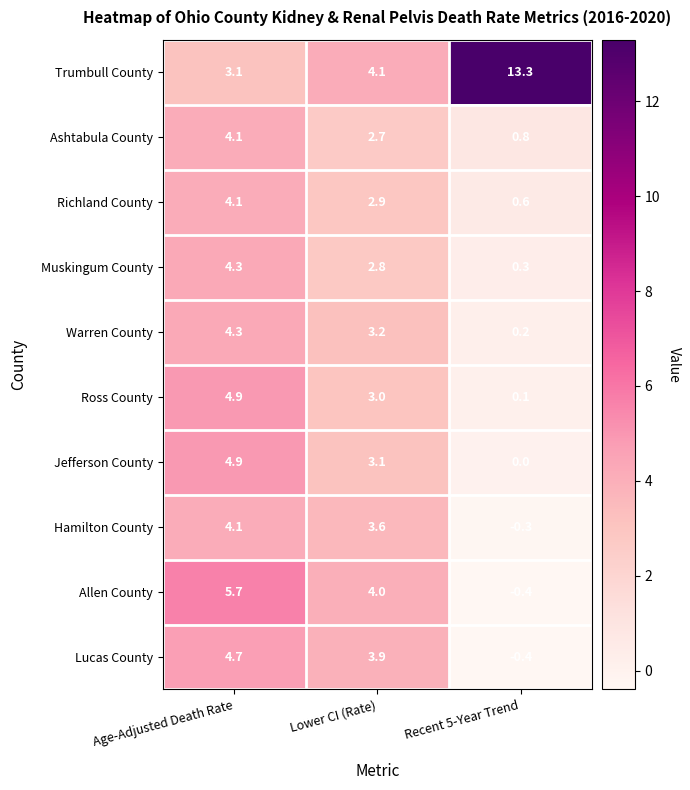

Read the Muskingum County value at Age-Adjusted Death Rate.

4.3